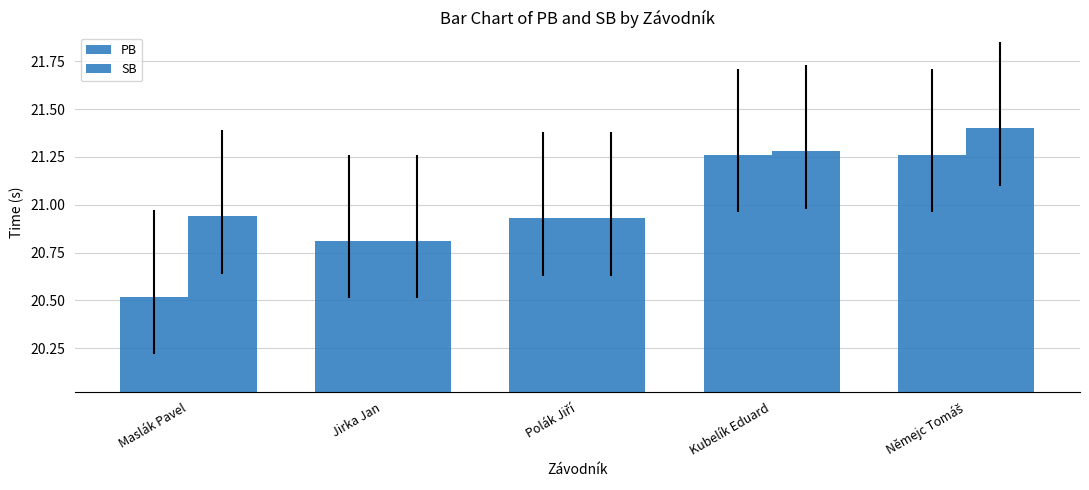

What value does the PB series have at Němejc Tomáš?

21.3